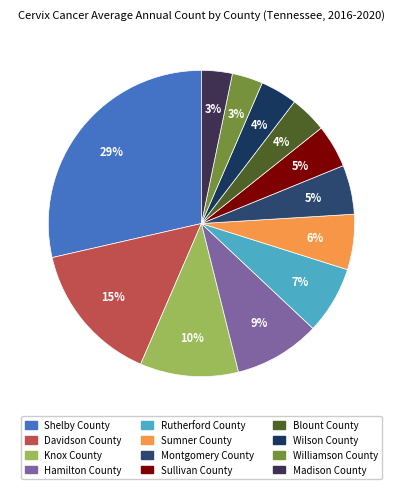

What is the ratio of the value at Madison County to the value at Wilson County?

0.8